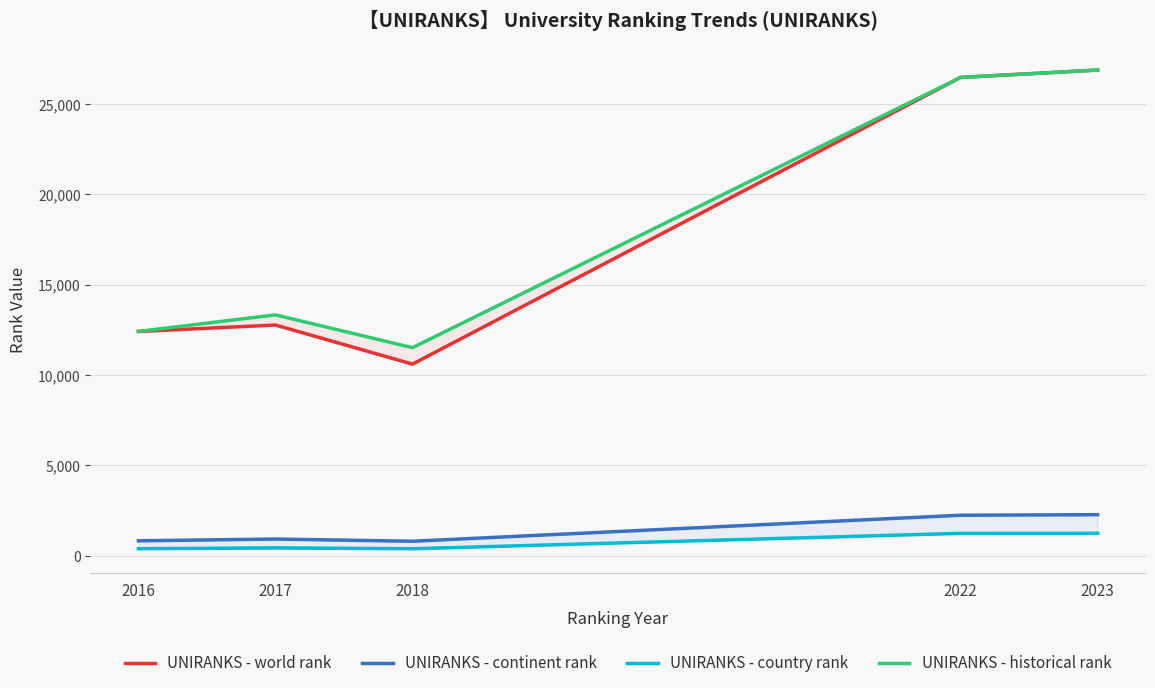

True or false: UNIRANKS - world rank and UNIRANKS - historical rank cross at least once.

False